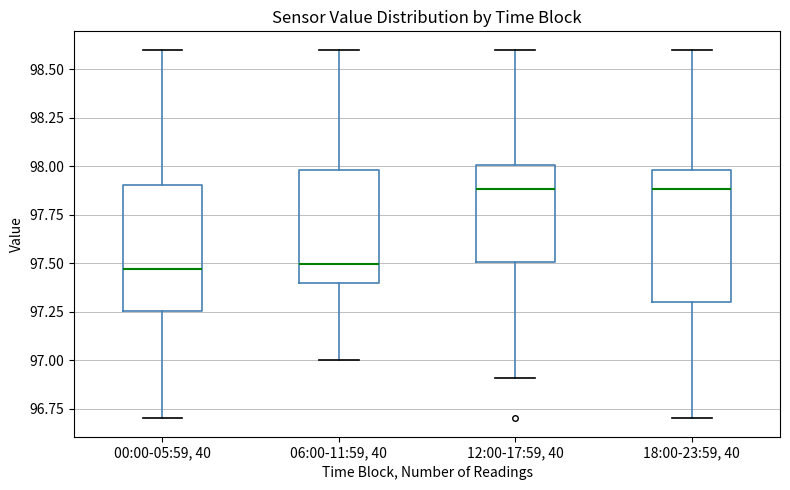

Where does the median line of the box for 12:00-17:59, 40 sit on the y-axis? The values are not printed on the chart, so give them approximately, as read against the axis.

97.90